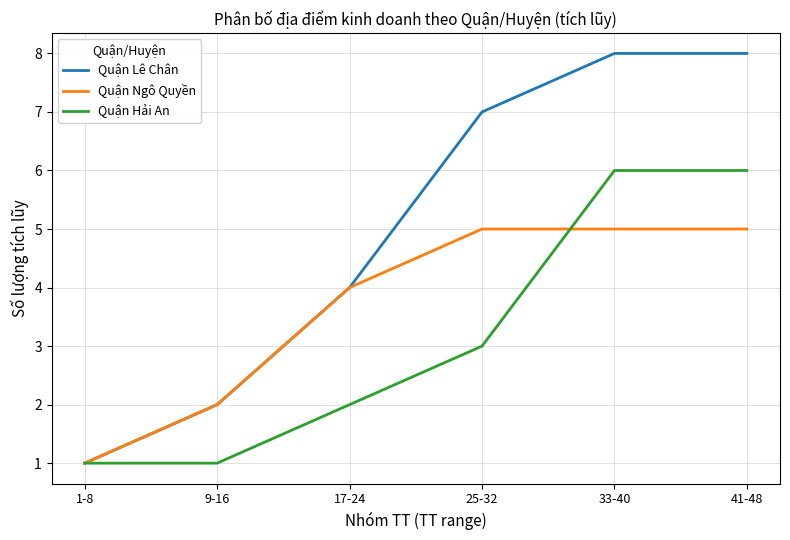

Is it true that Quận Hải An equals 1 at 9-16?

True